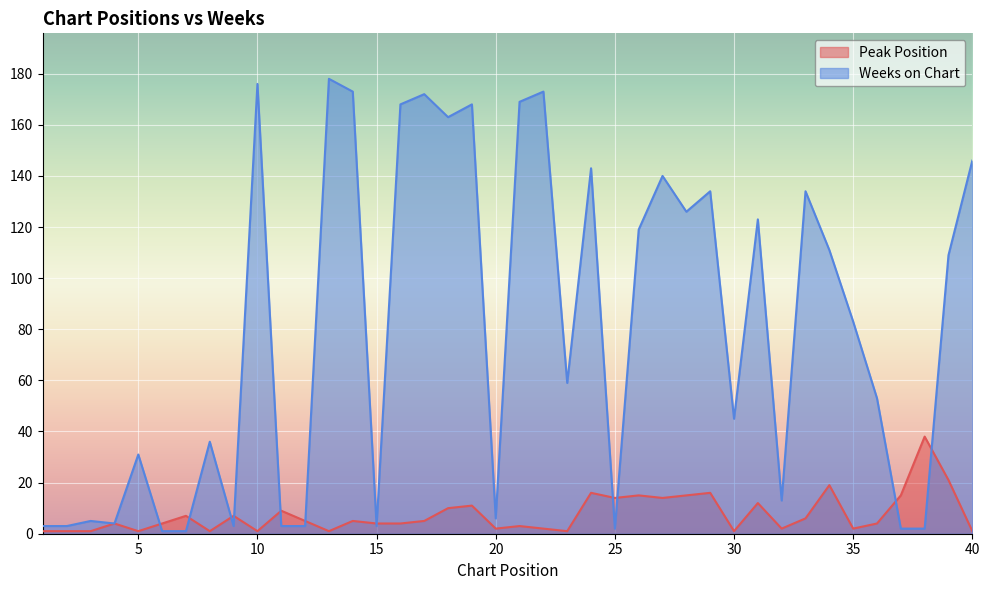

What is the sum of the Peak Position values at 6 and 4?

8